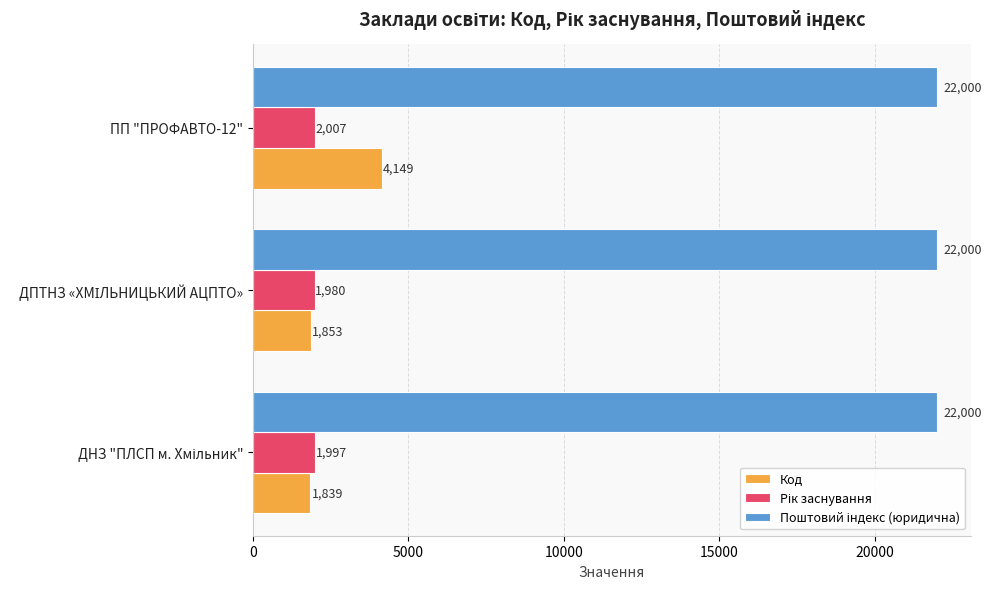

Which series has the largest range (max minus min)?

Код